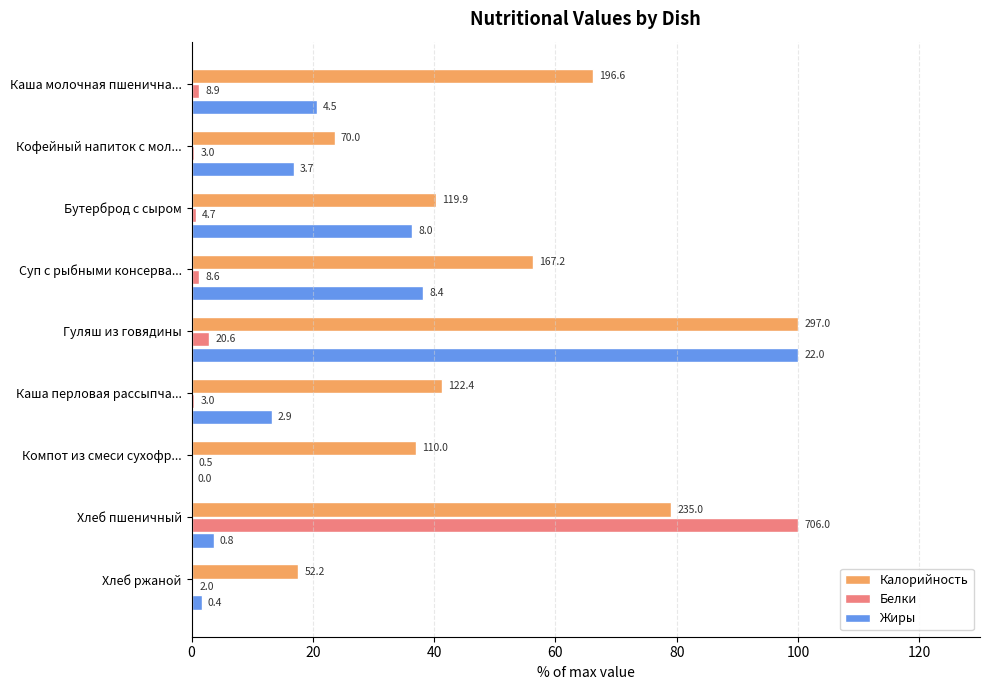

What are all the series names shown in the legend?

Калорийность, Белки, Жиры